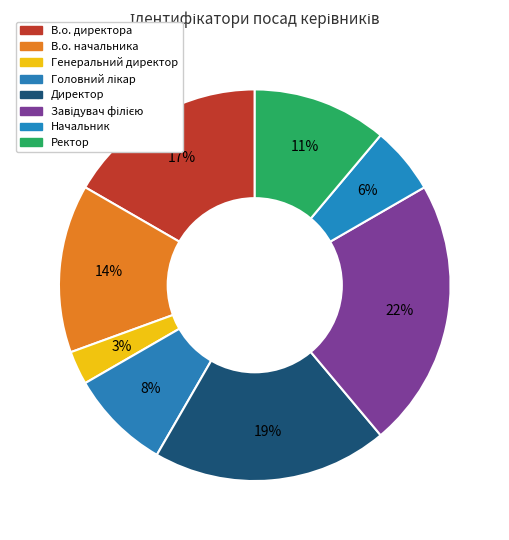

Does Генеральний директор account for over 50% of the chart?

No